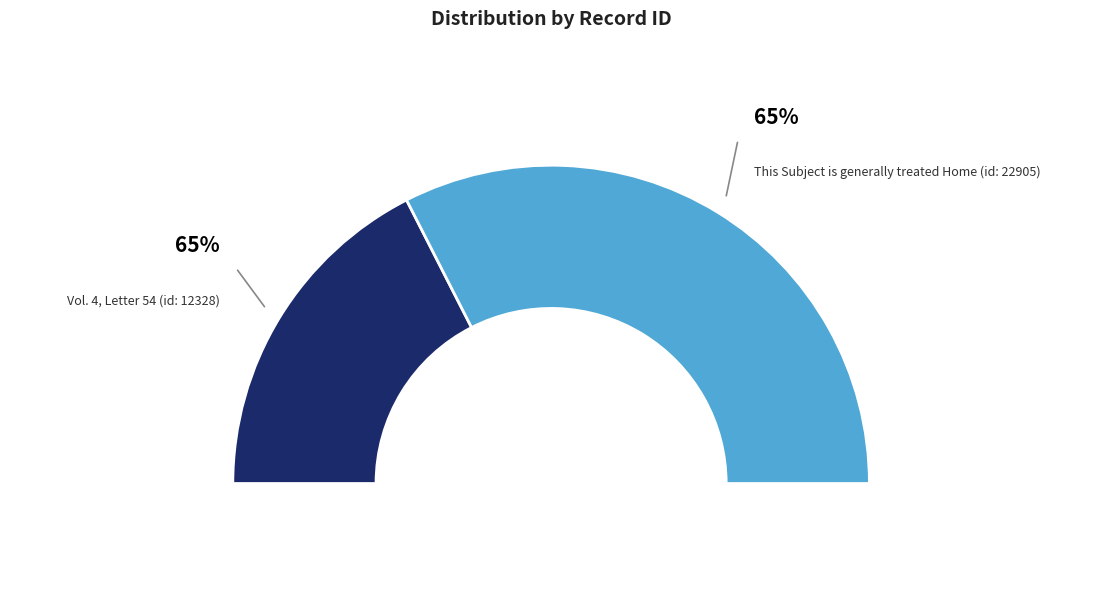

To the nearest percent, what is the difference between the largest and smallest slice percentages?

30%